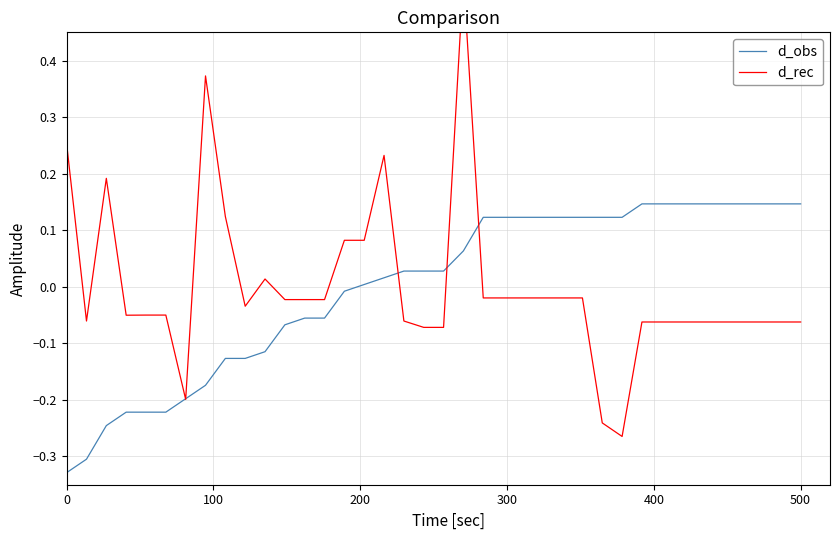

How many categories are shown in the chart?

38